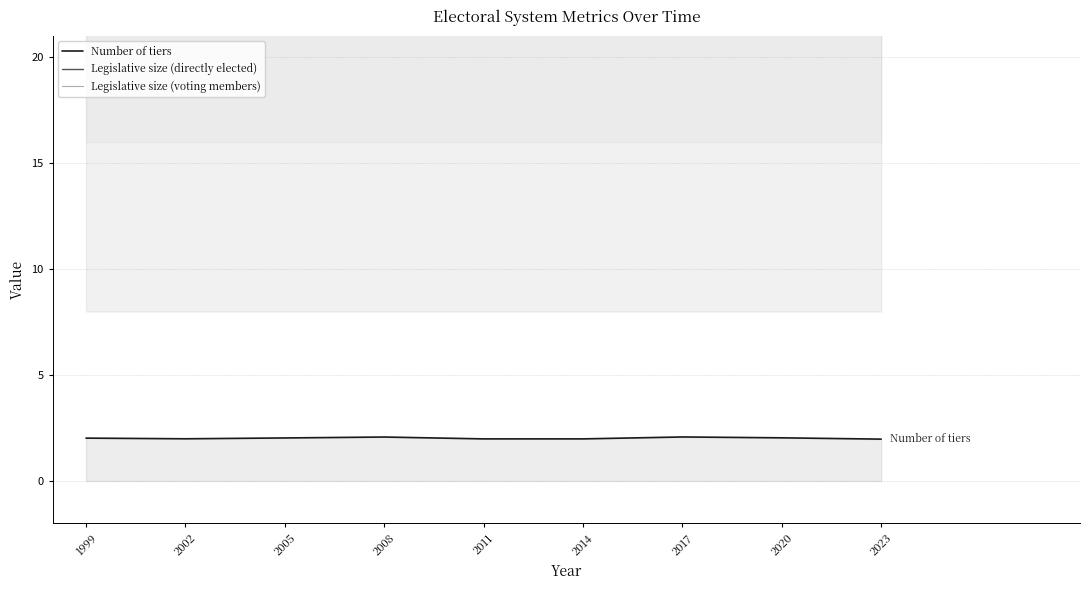

What is the value of the Legislative size (voting members) point at the 4th from the left?

36.0